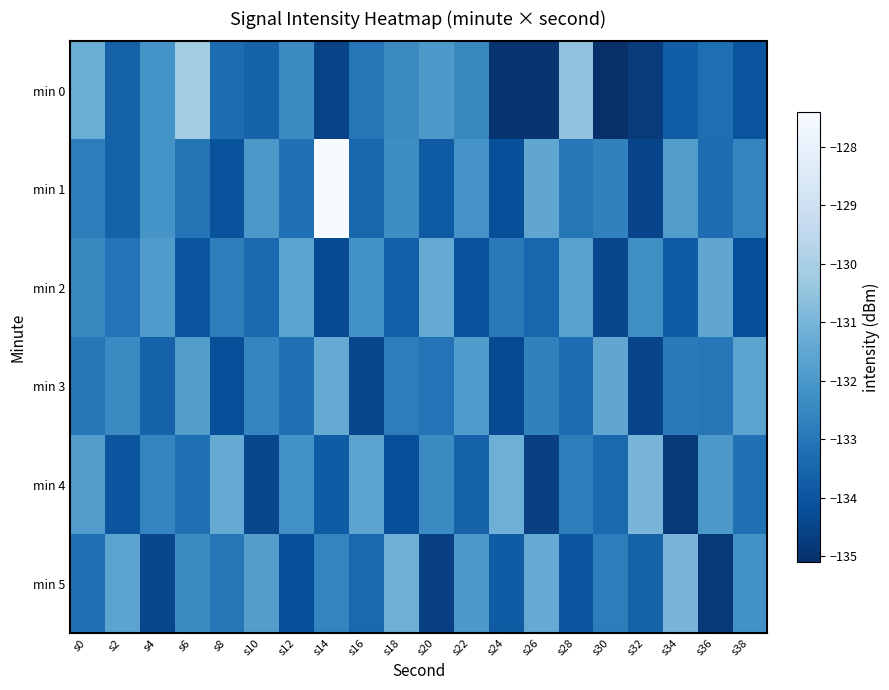

What is the total value across all series at s38?

-797.8